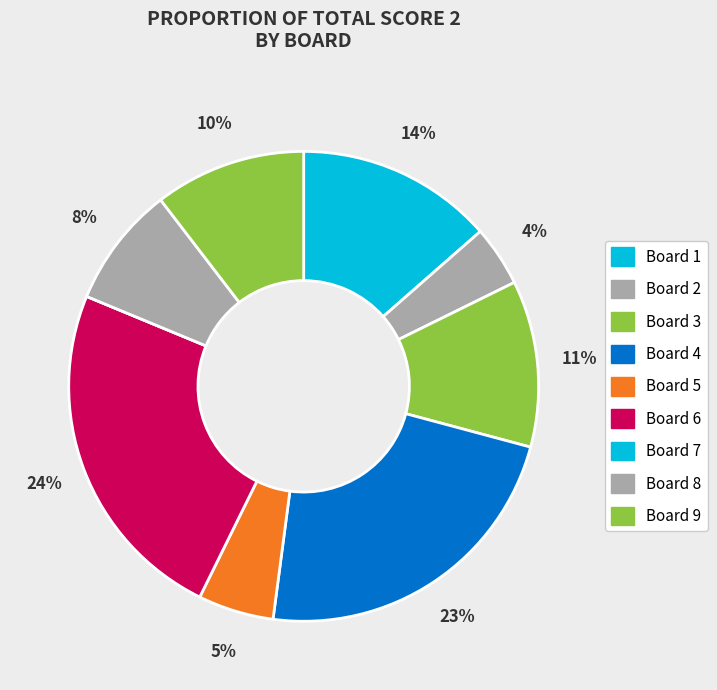

Does any single category account for the majority?

No